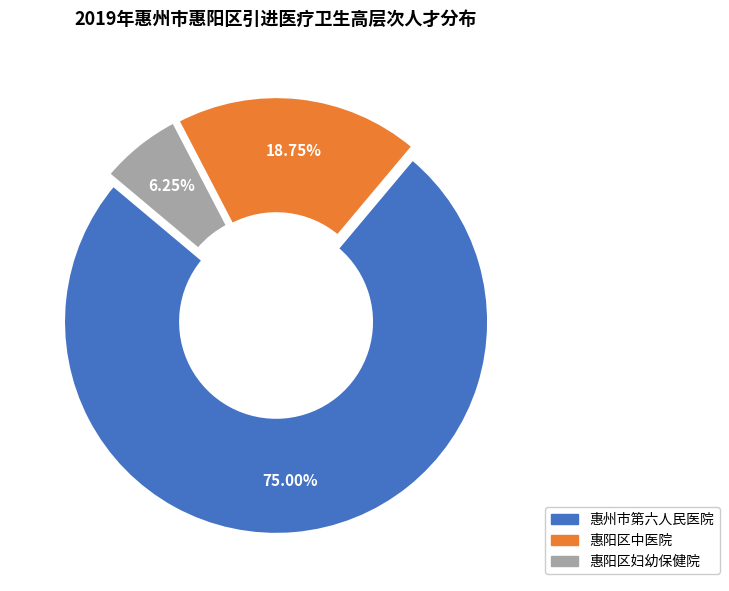

What is the ratio of the value at 惠州市第六人民医院 to the value at 惠阳区妇幼保健院?

12.0